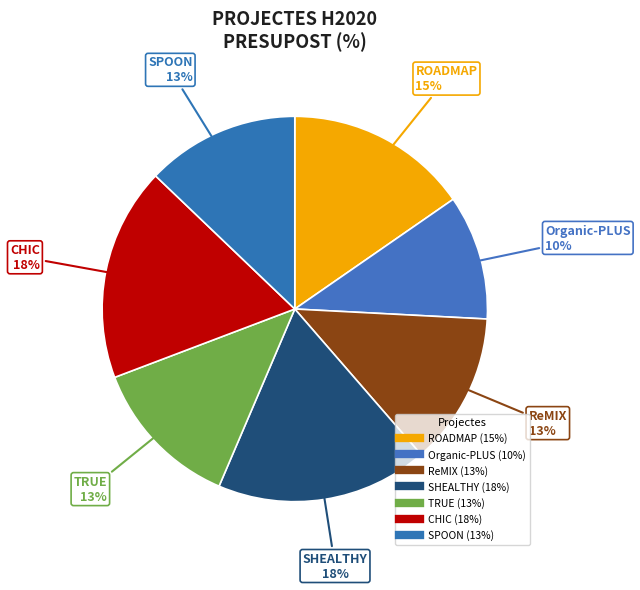

Does CHIC account for over 50% of the chart?

No